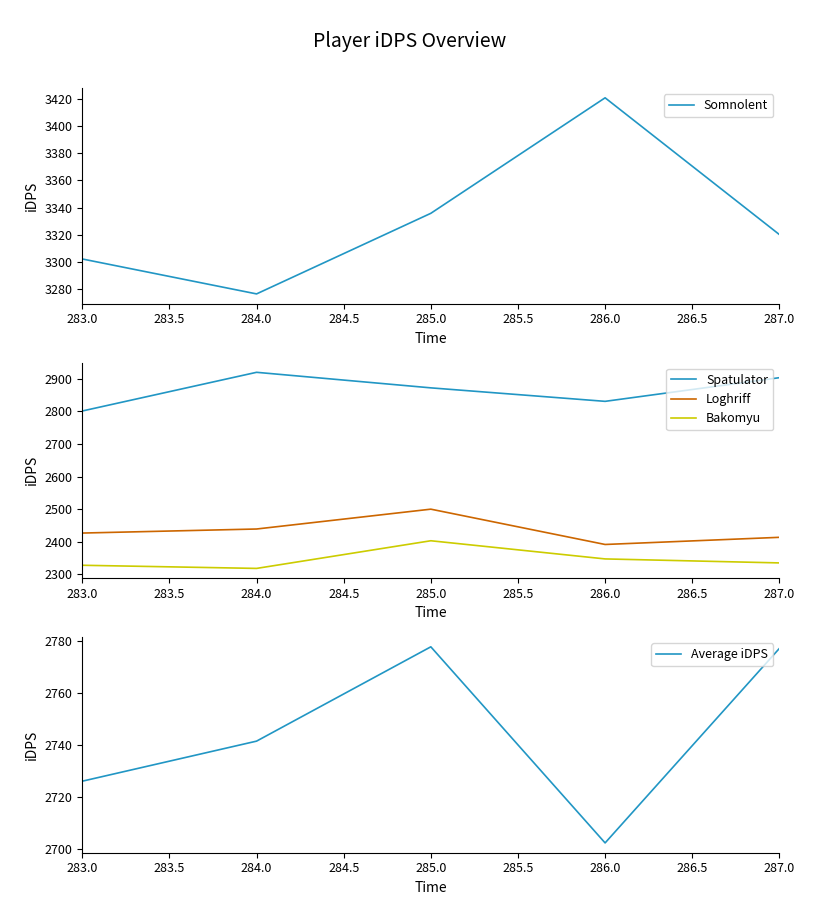

True or false: Bakomyu has a value of 632.8 at 286.0.

False